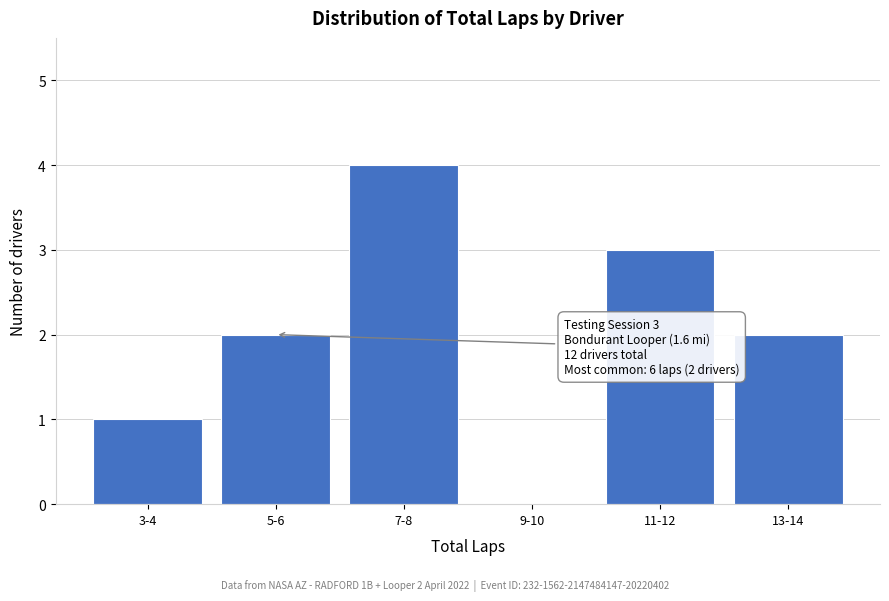

Reading left to right, transcribe all the data shown in this chart.

3-4=1	5-6=2	7-8=4	9-10=0	11-12=3	13-14=2